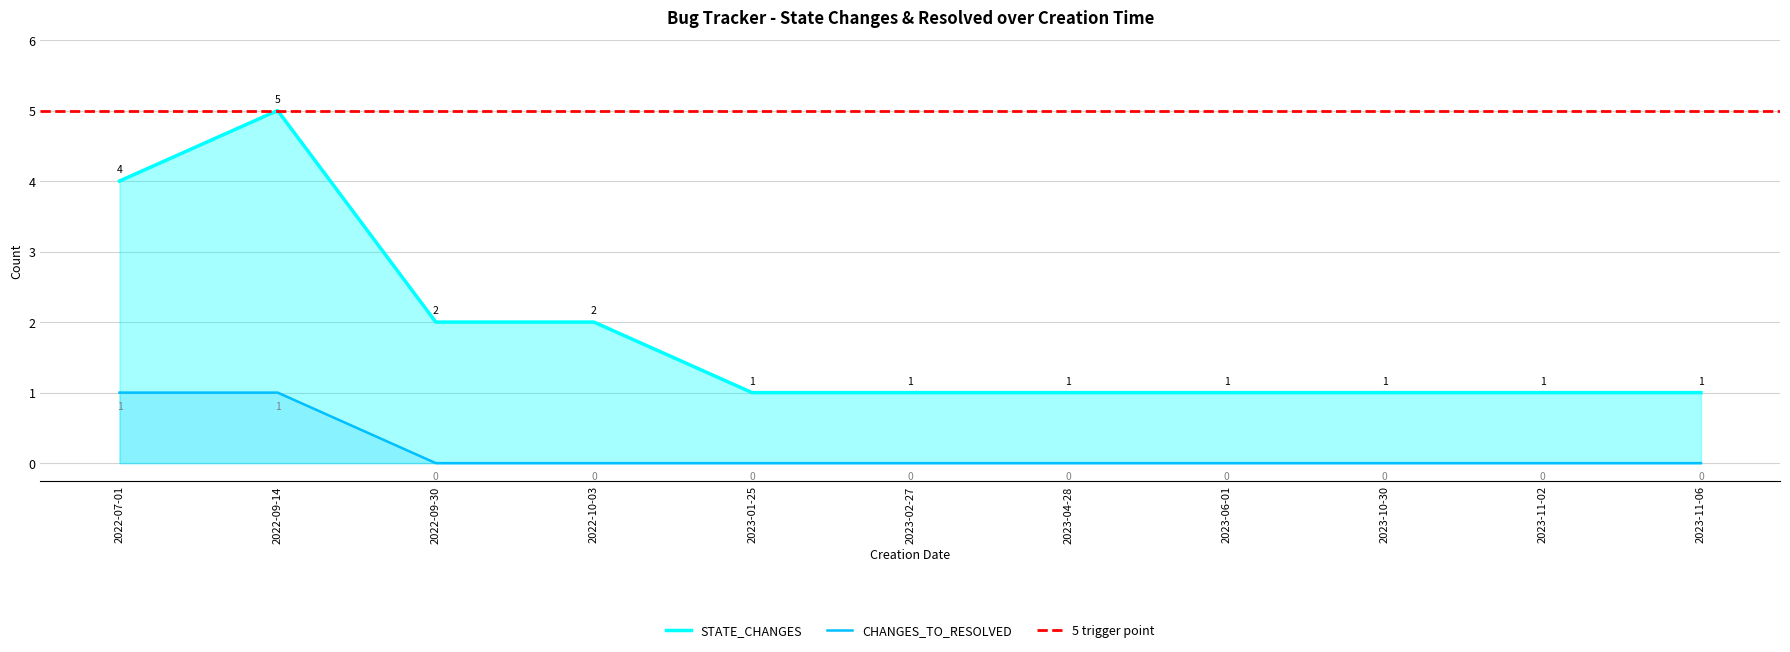

Which has a higher value, 2023-04-28 or 2022-09-30?

2022-09-30